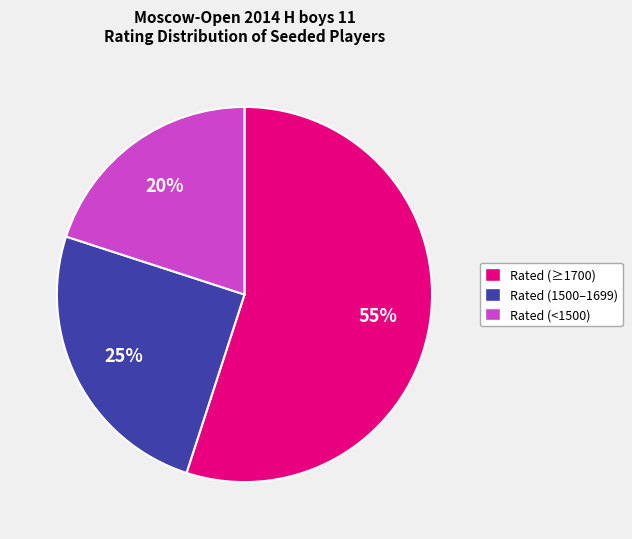

To the nearest percent, what is the difference between the largest and smallest slice percentages?

35%